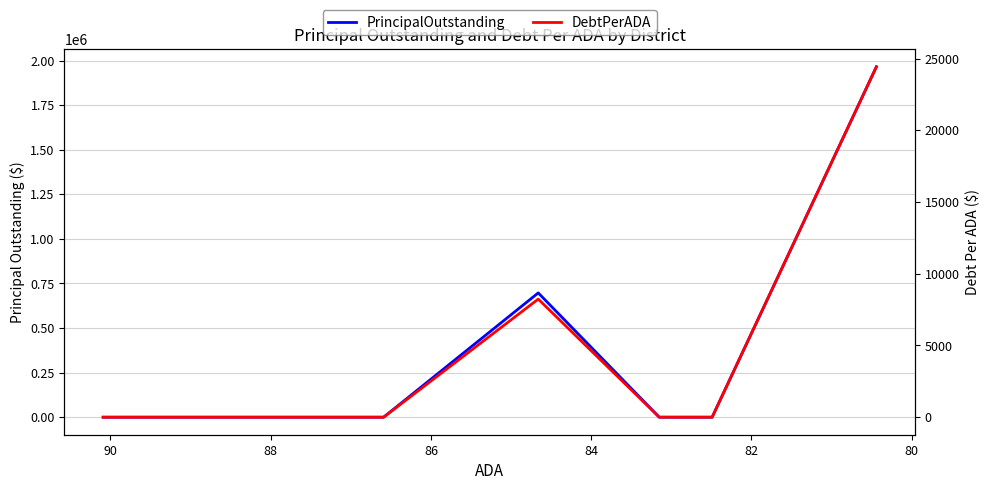

What is the average value of the PrincipalOutstanding series?

295777.8